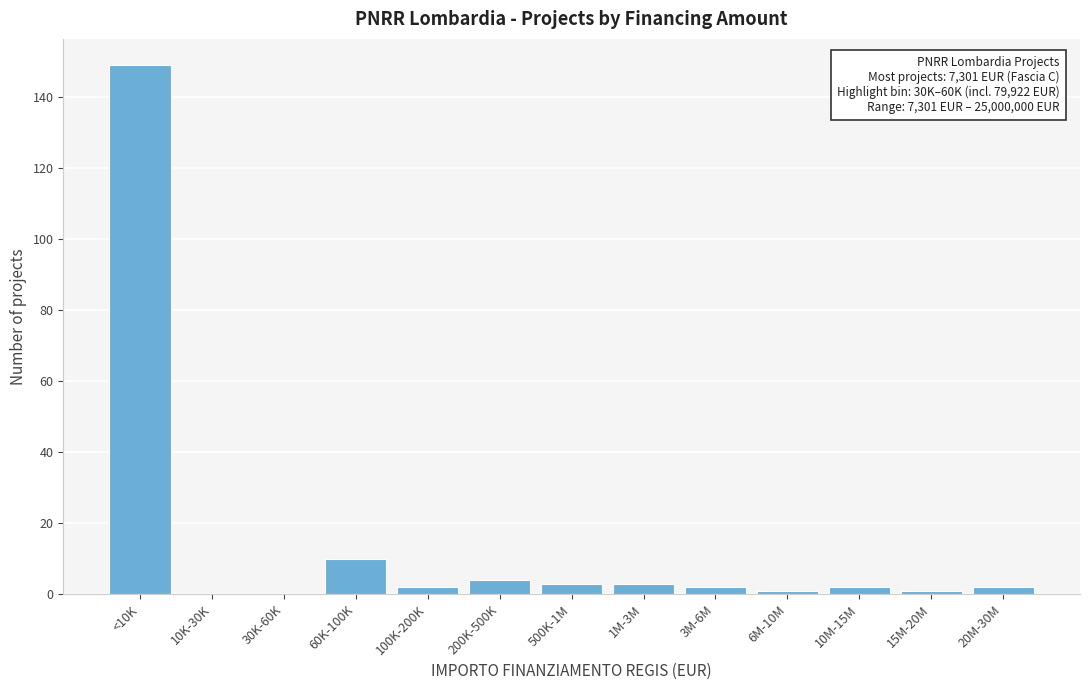

Reading left to right, transcribe all the data shown in this chart.

<10K=149	10K-30K=0	30K-60K=0	60K-100K=10	100K-200K=2	200K-500K=4	500K-1M=3	1M-3M=3	3M-6M=2	6M-10M=1	10M-15M=2	15M-20M=1	20M-30M=2